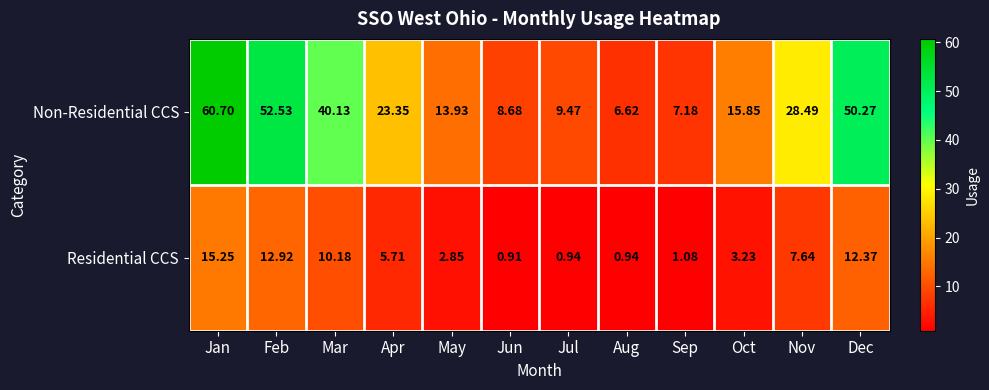

Which series changed the most between Jun and Jul?

Non-Residential CCS